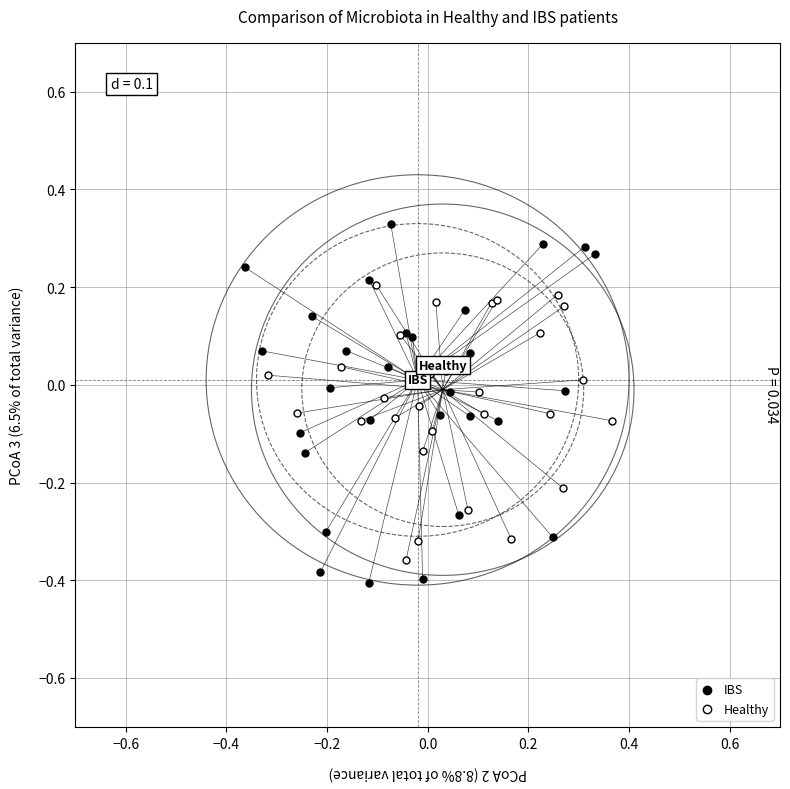

Which series has the widest spread of Y values?

IBS